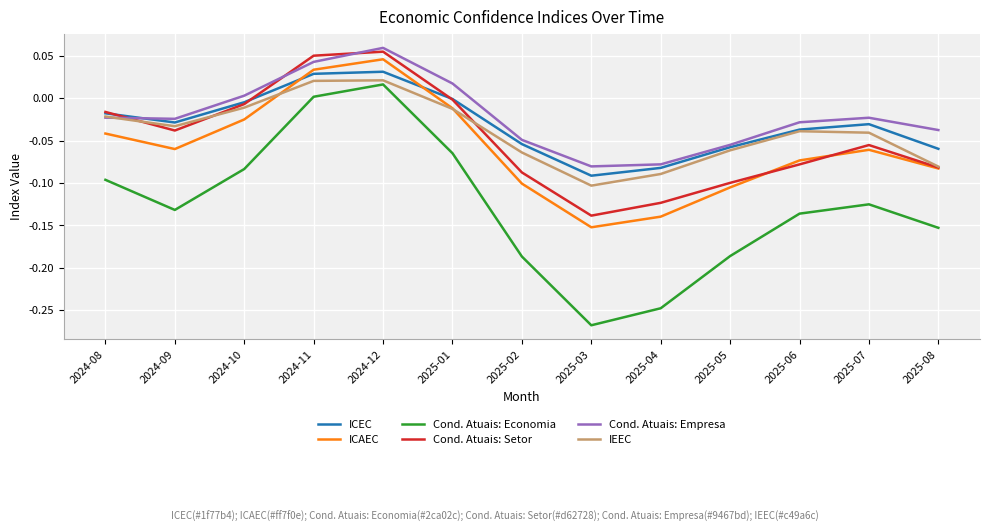

Which series has the largest range (max minus min)?

Cond. Atuais: Economia